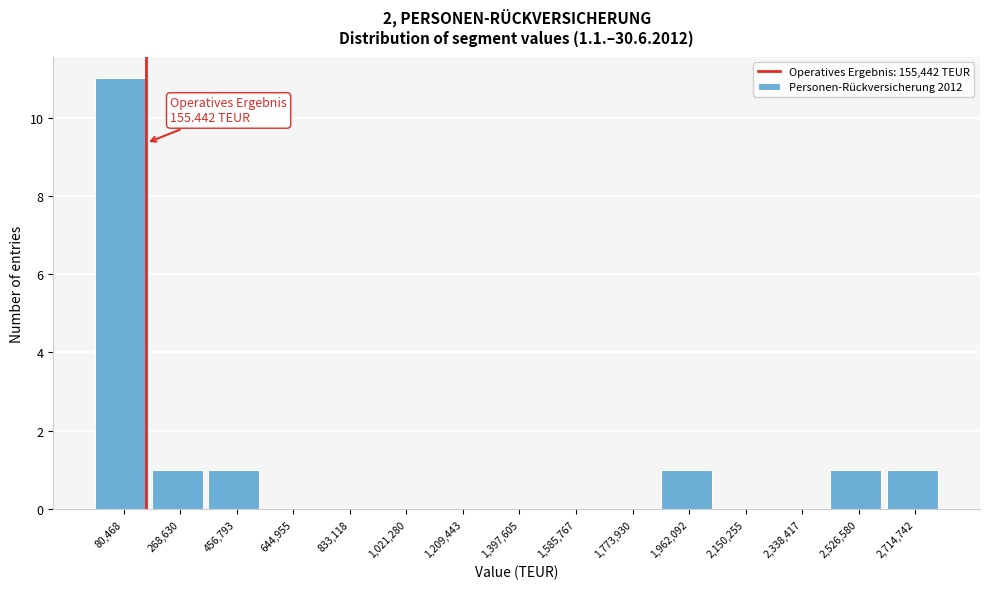

Over which range of the x-axis is the bar tallest?

-20000 to 180000